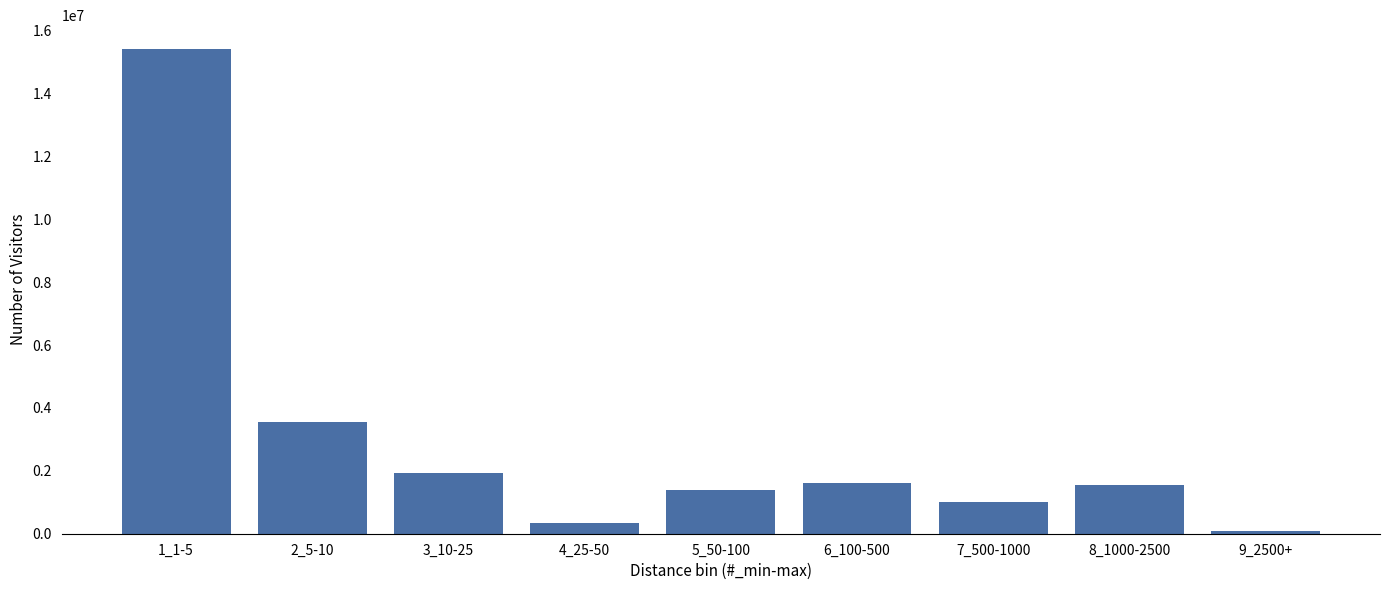

Is it true that the value at 3_10-25 is 1920000?

True